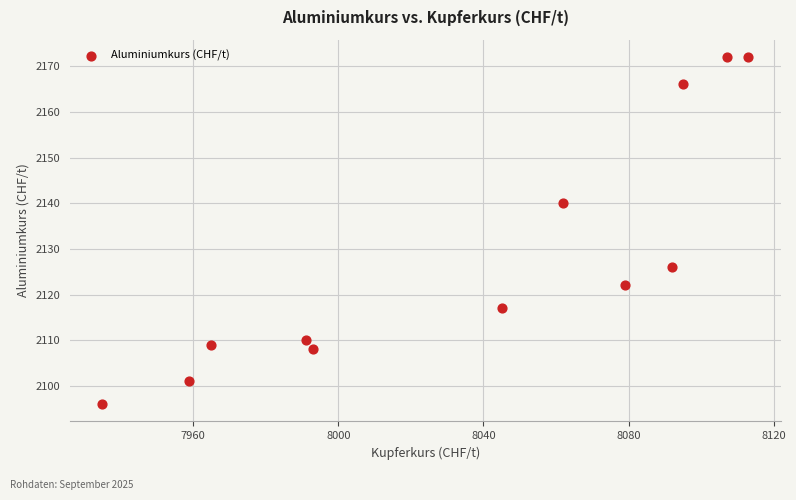

What is the range of Y values (max minus min)?

76